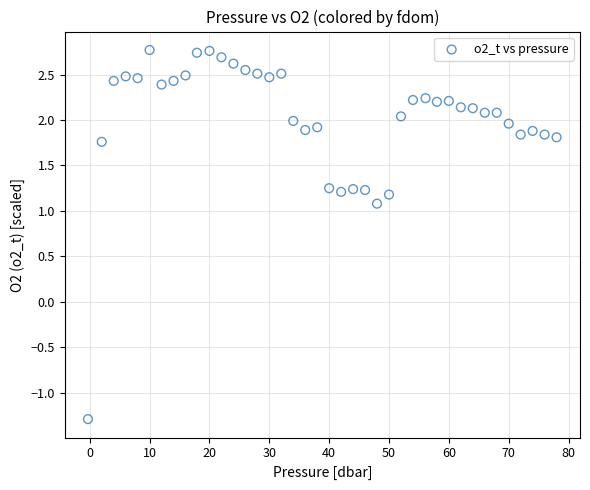

What Y value in the scatter plot is closest to 0?

1.1